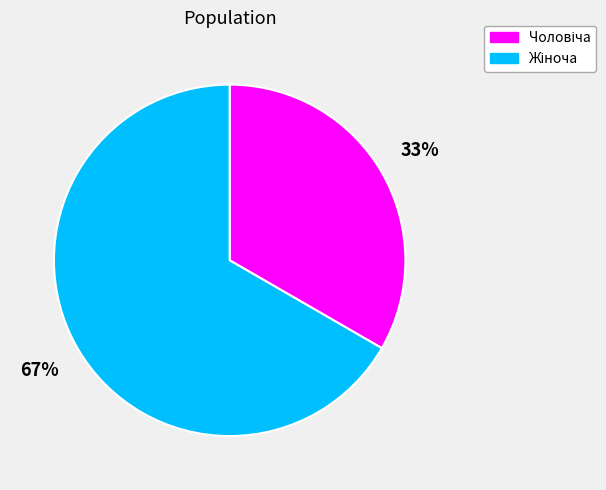

To the nearest percent, what is the average slice percentage?

50%